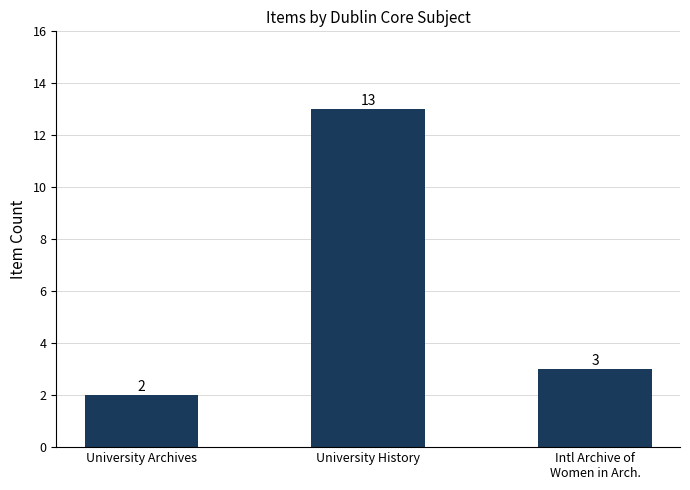

Does the chart contain any negative values?

No